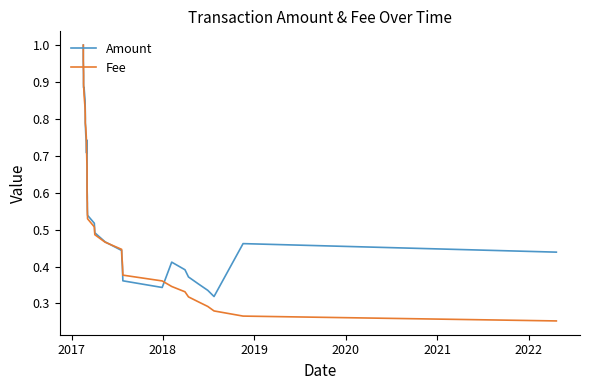

What are all the series names shown in the legend?

Amount, Fee